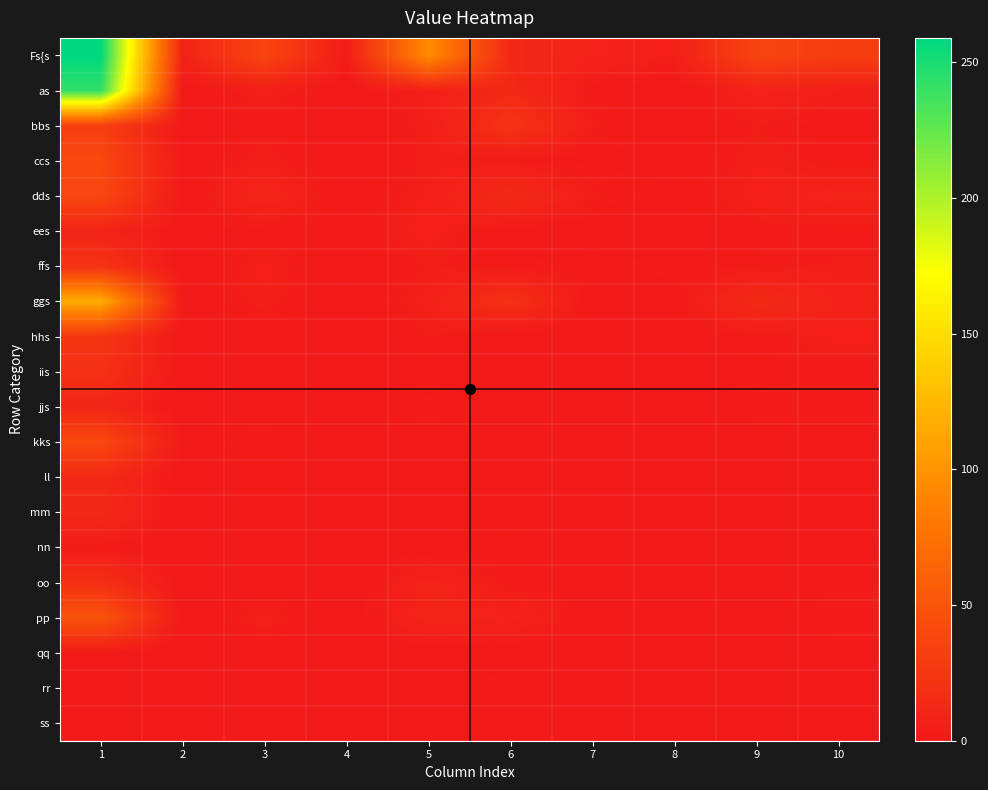

At how many categories does at least one series exceed 243?

1